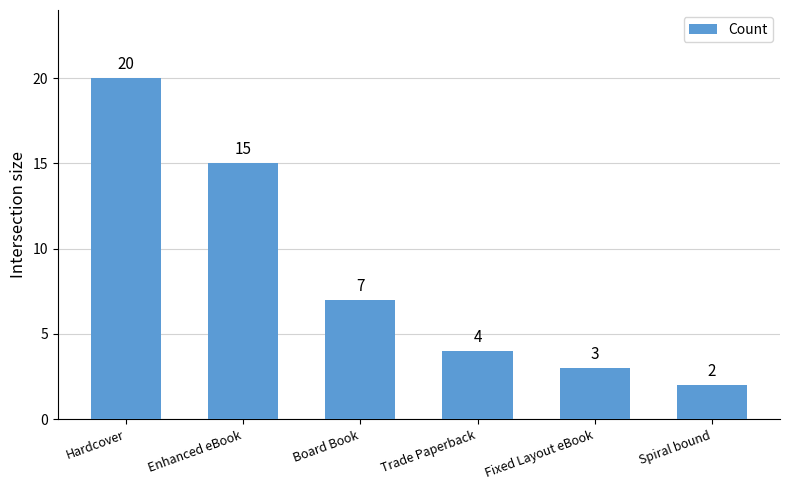

What is the difference between the second highest and second lowest values?

12